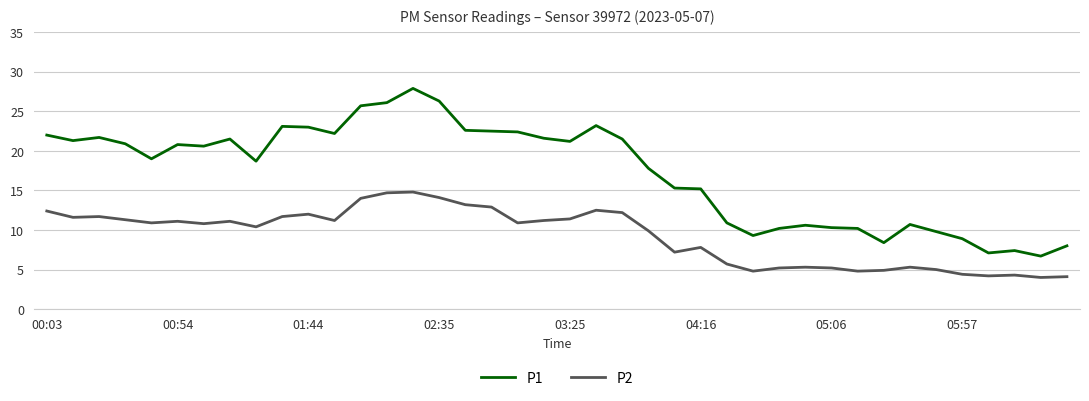

Which series has the largest total across all categories?

P1